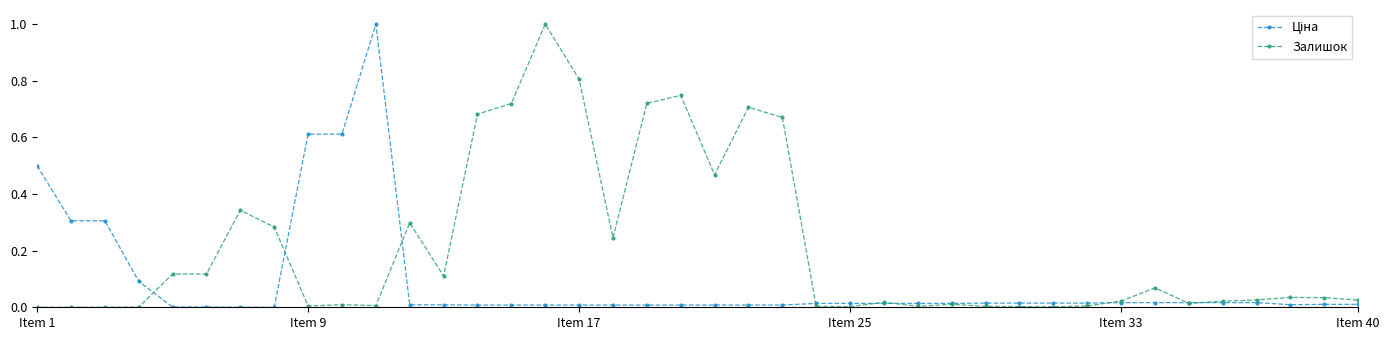

True or false: Залишок has more than 1 interior local peaks.

True